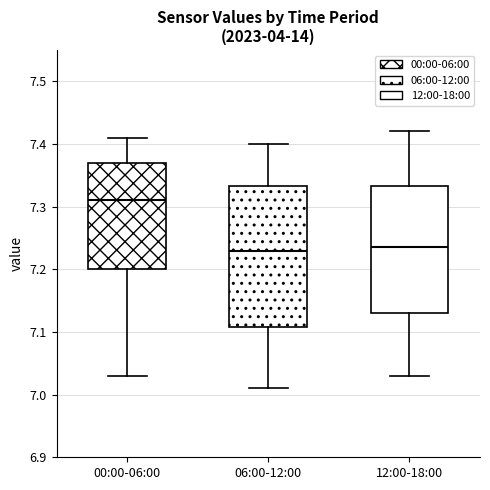

Which box's median line is the highest?

00:00-06:00